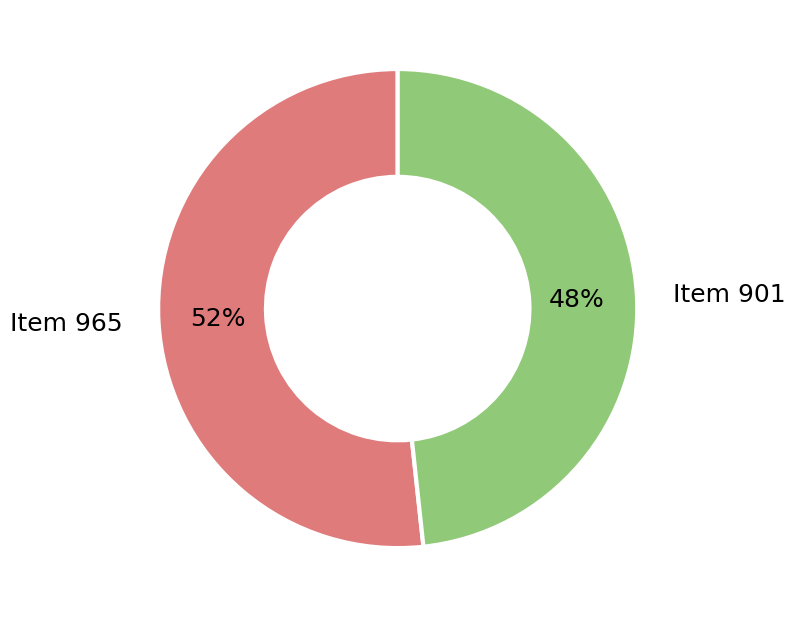

Is Item 965 the majority of the pie?

Yes